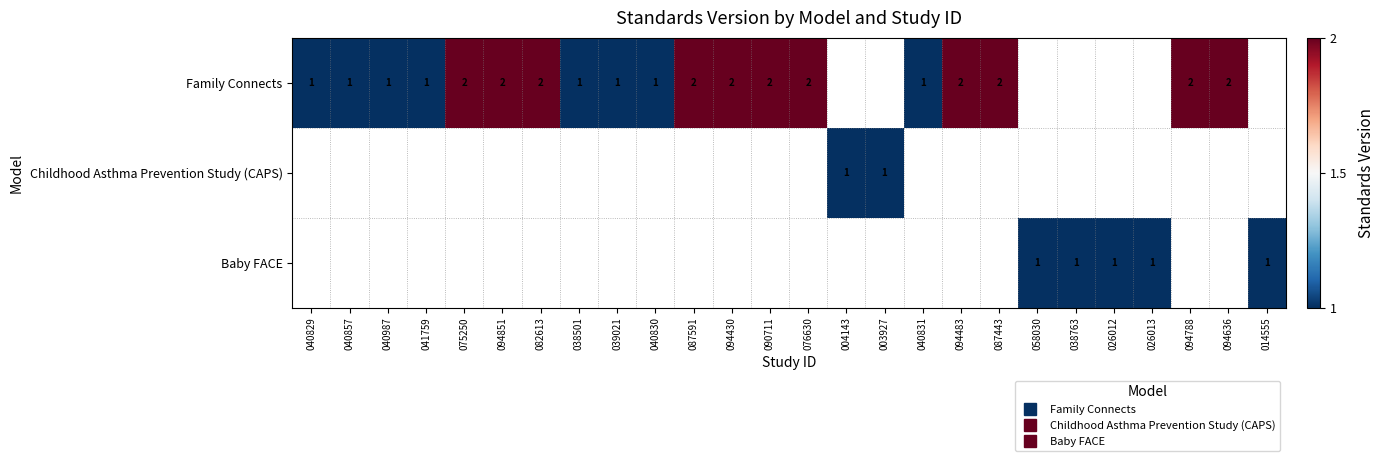

Which series has the widest spread of values?

Family Connects